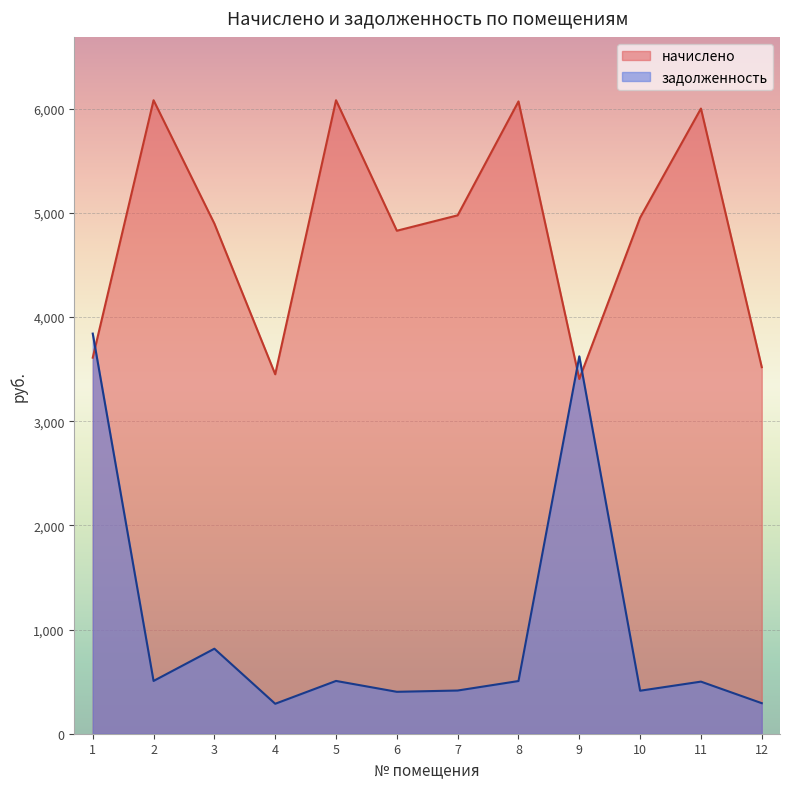

Between which two adjacent categories do начислено and задолженность first intersect?

1 and 2